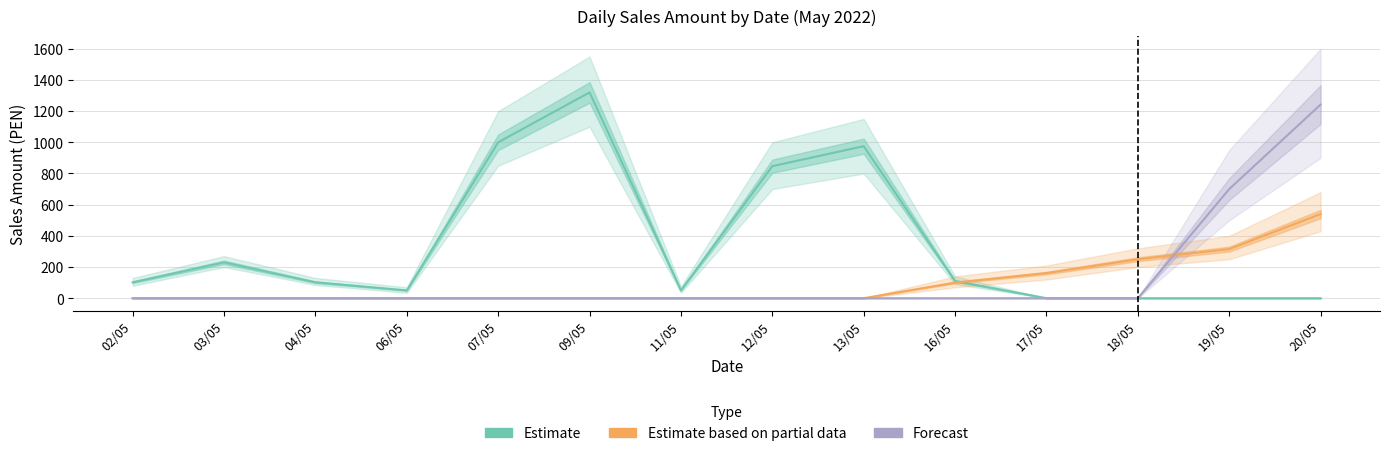

What is the difference between the highest and lowest values at 11/05?

50.5